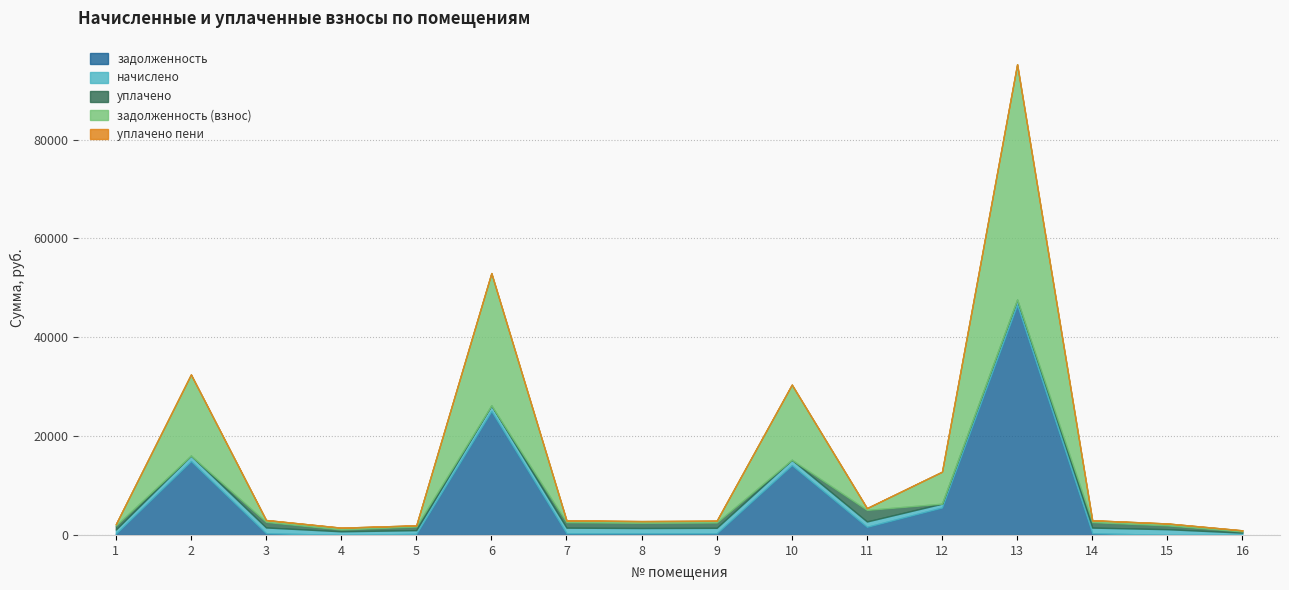

After their last crossing, which series has the higher values: уплачено or задолженность?

уплачено